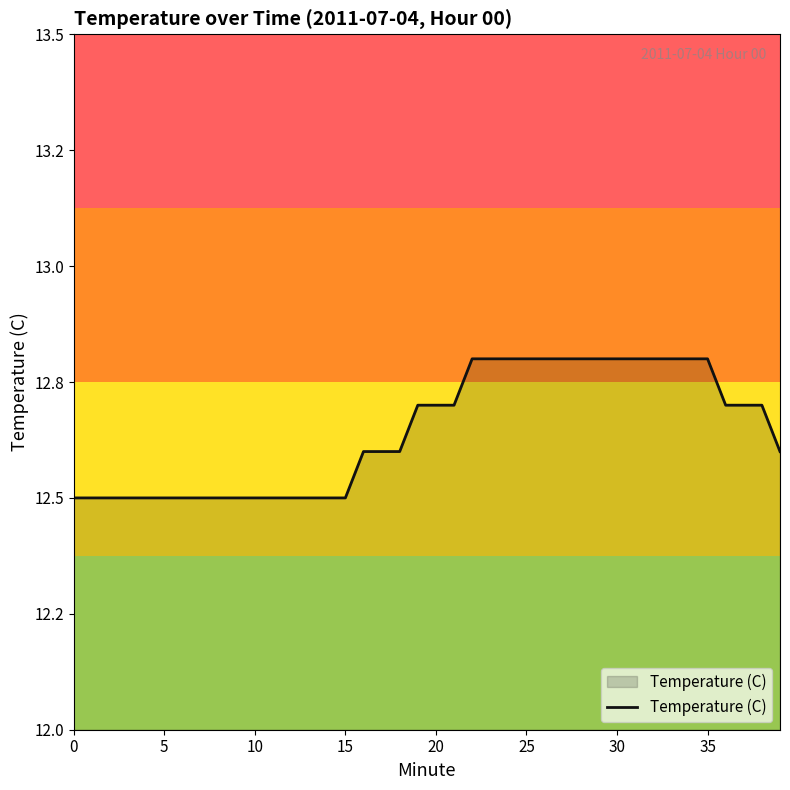

Is this an area chart (filled region under the line)?

Yes